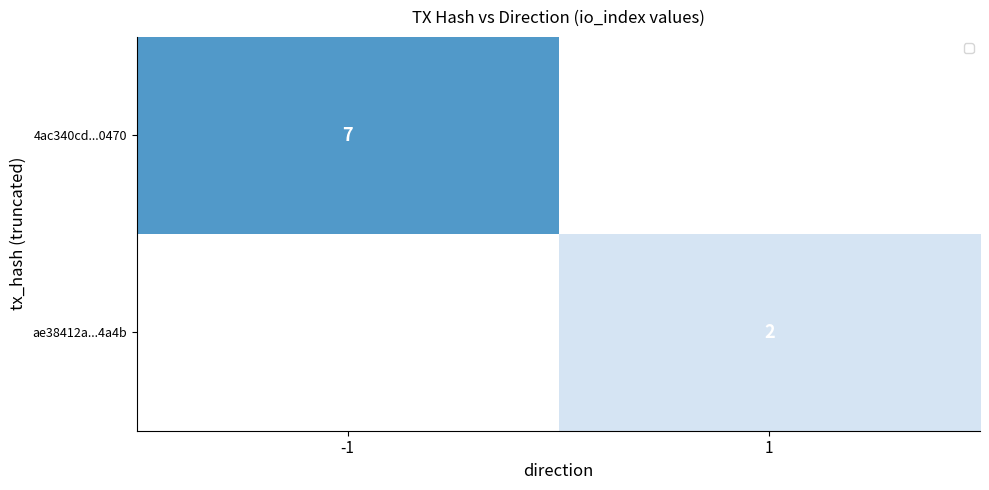

The value of ae38412a...4a4b at 1 is 0.3. True or false?

False